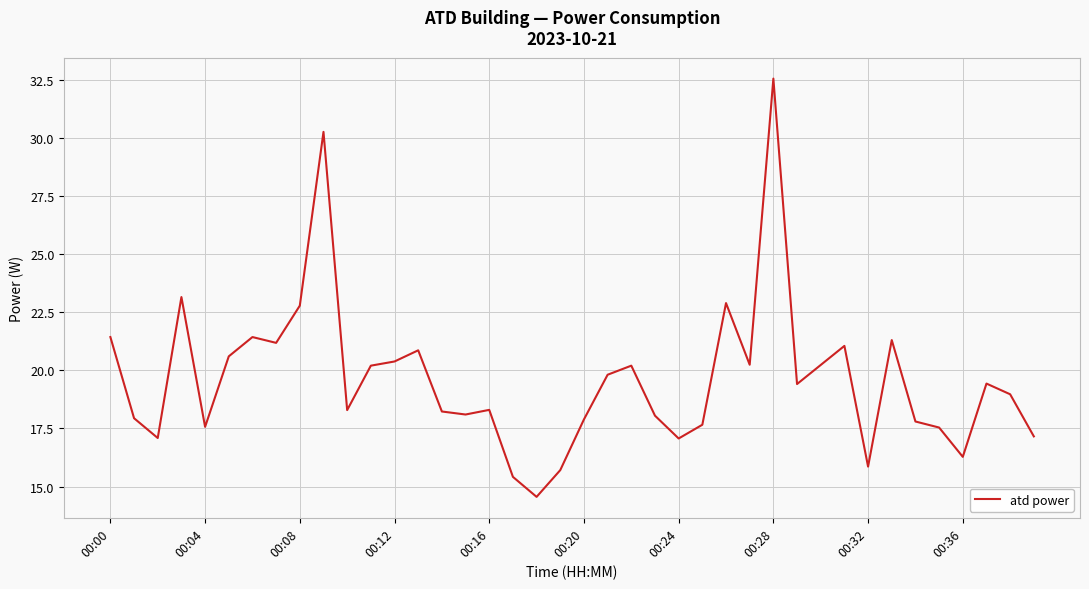

What is the maximum value shown in the chart?

32.5